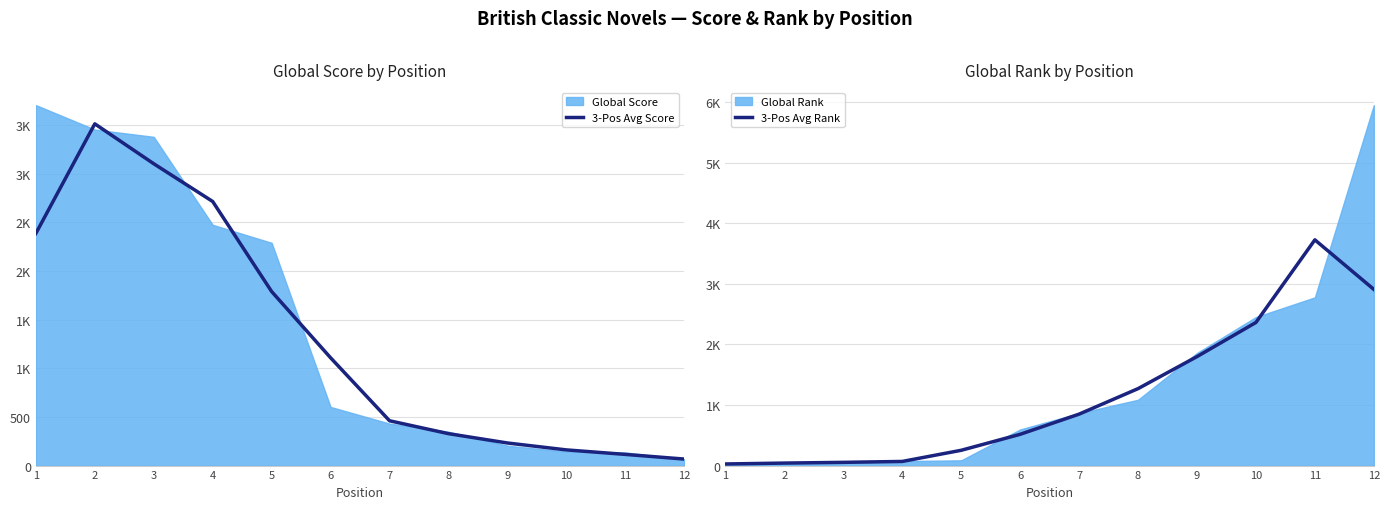

How many lines are shown in the chart?

2